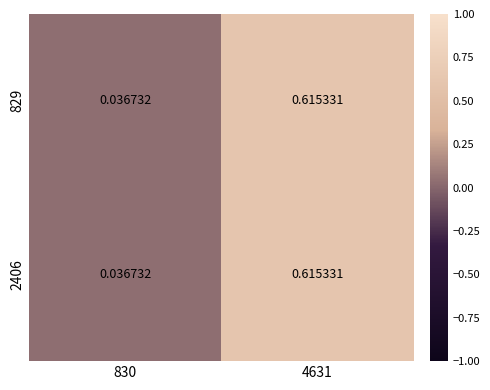

Is the value of 829 at 830 greater than the value of 2406 at 4631?

No